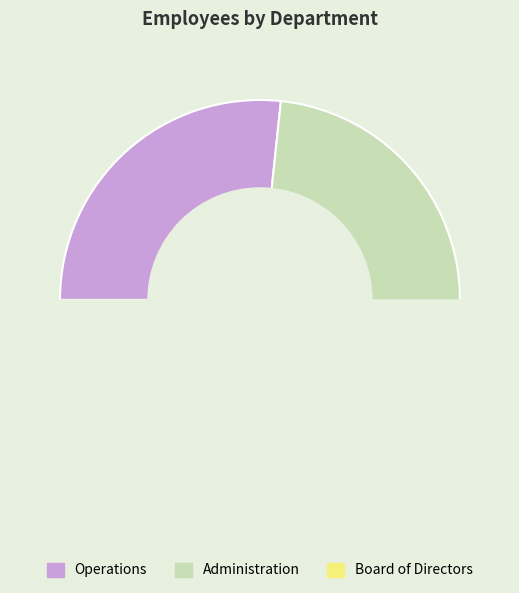

How many slices are in this pie chart?

3